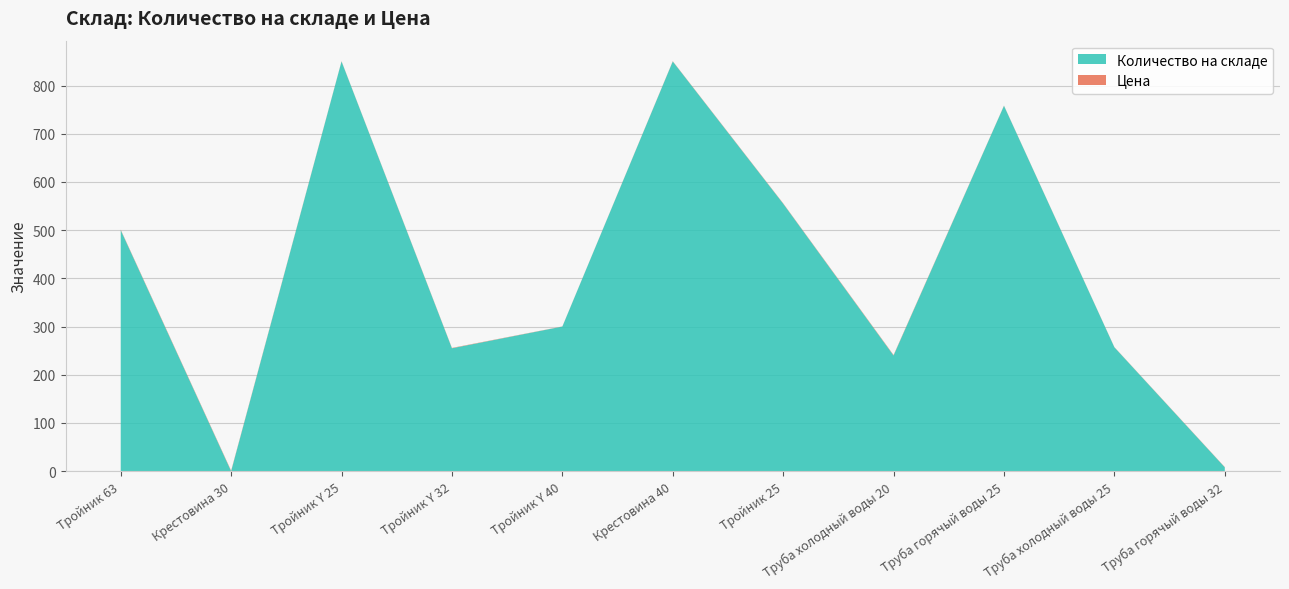

Reading left to right, what are all the values shown in this chart?

Количество на складе: Тройник 63=500.0	Крестовина 30=0.0	Тройник Y 25=850.0	Тройник Y 32=255.0	Тройник Y 40=300.0	Крестовина 40=850.0	Тройник 25=555.0	Труба холодный воды 20=240.0	Труба горячый воды 25=758.0	Труба холодный воды 25=257.0	Труба горячый воды 32=8.0
Цена: Тройник 63=1.0	Крестовина 30=1.1	Тройник Y 25=0.5	Тройник Y 32=0.7	Тройник Y 40=0.3	Крестовина 40=0.5	Тройник 25=0.7	Труба холодный воды 20=1.0	Труба горячый воды 25=0.4	Труба холодный воды 25=0.4	Труба горячый воды 32=0.5